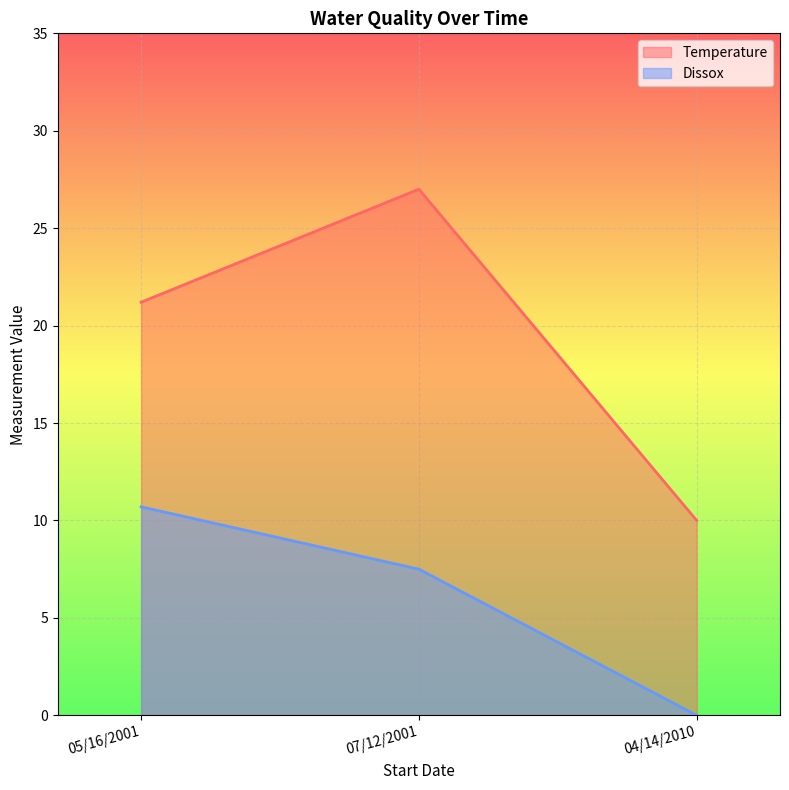

At which category does the chart reach its peak across all series?

07/12/2001